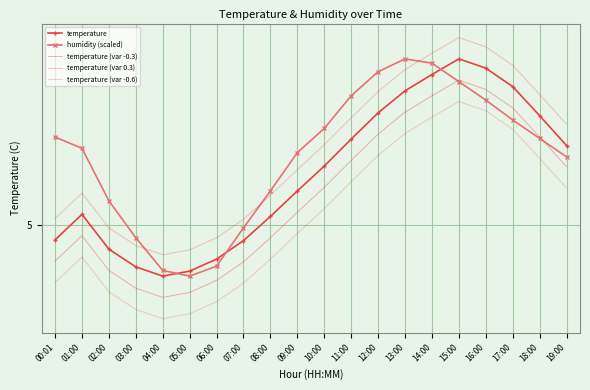

What position from the right is 07:00?

13